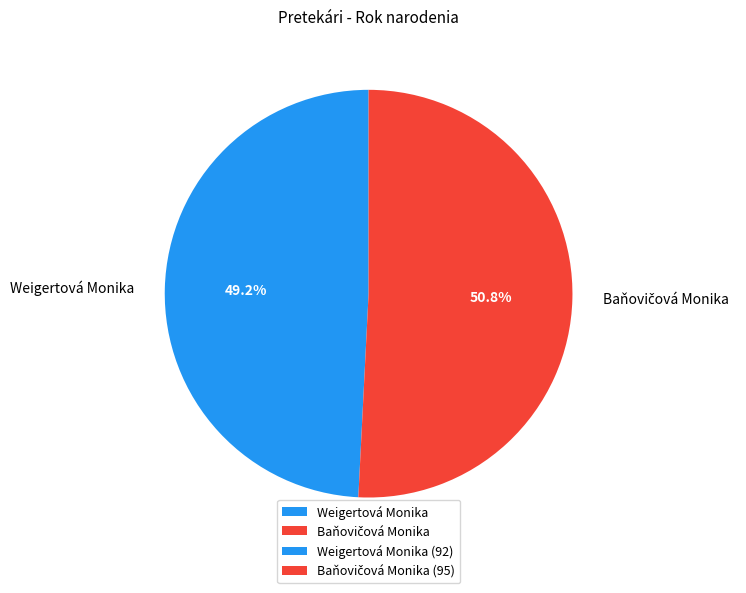

To the nearest percent, what is the difference between the largest and smallest slice percentages?

2%